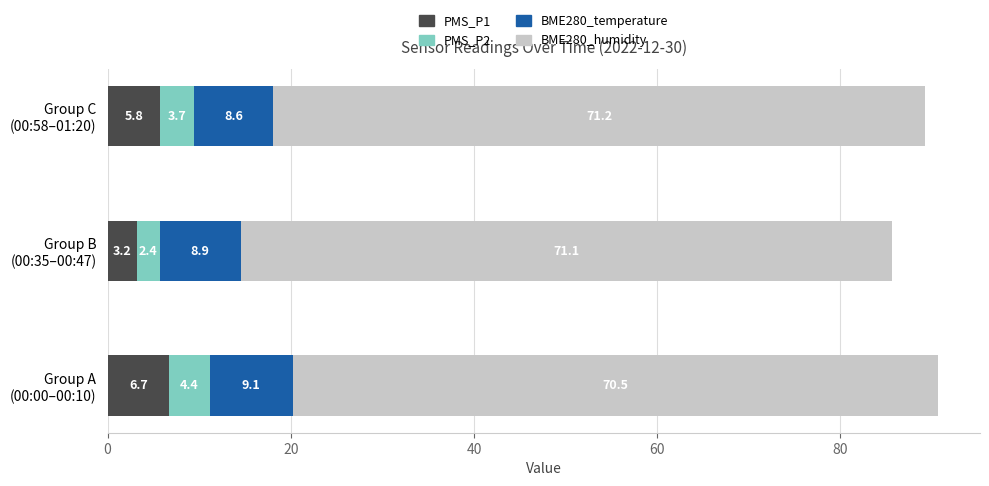

How many series are shown in this chart?

4